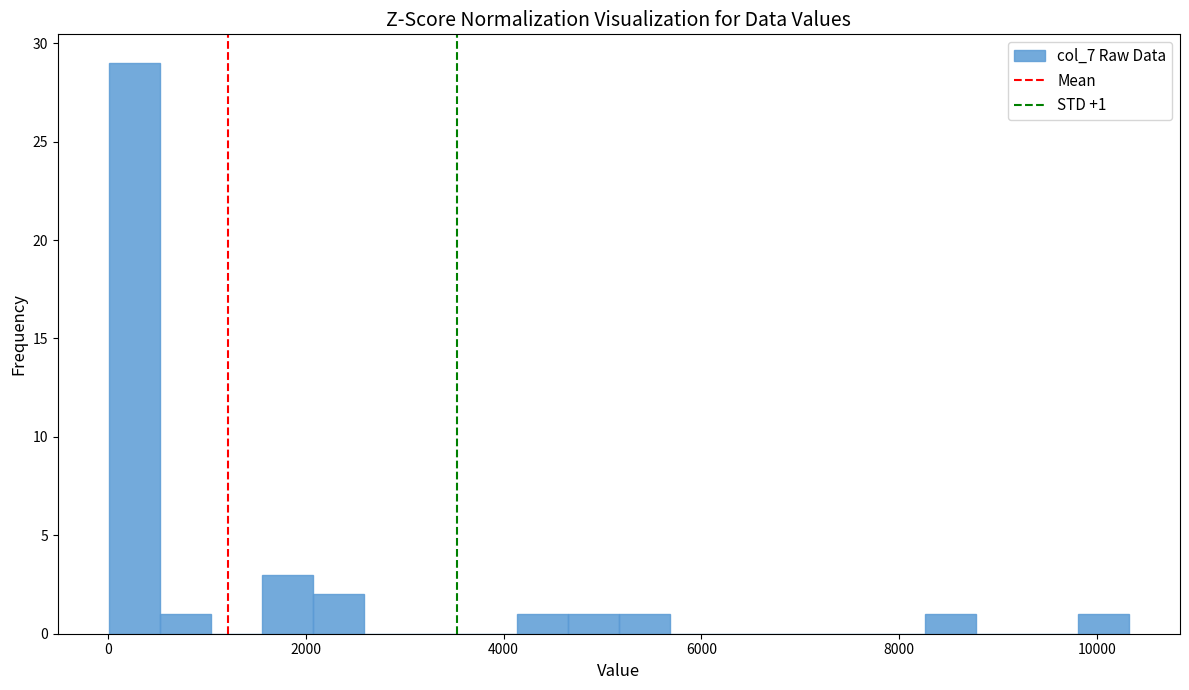

Read against the x-axis, roughly where is the centre of the tallest bar?

200